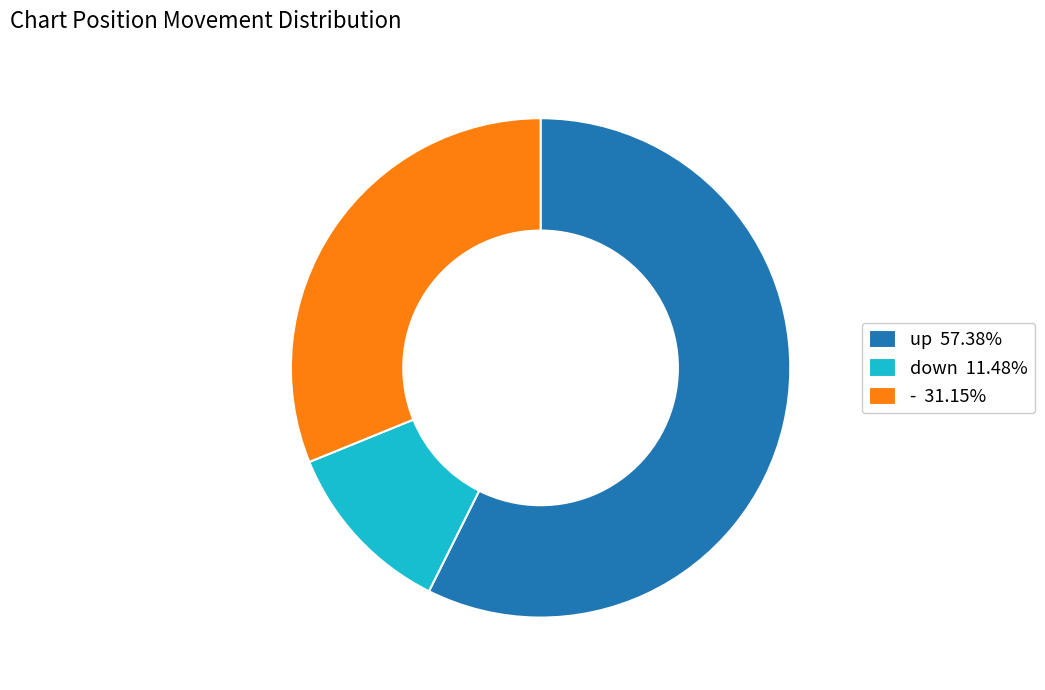

Between down and up, which is larger?

up